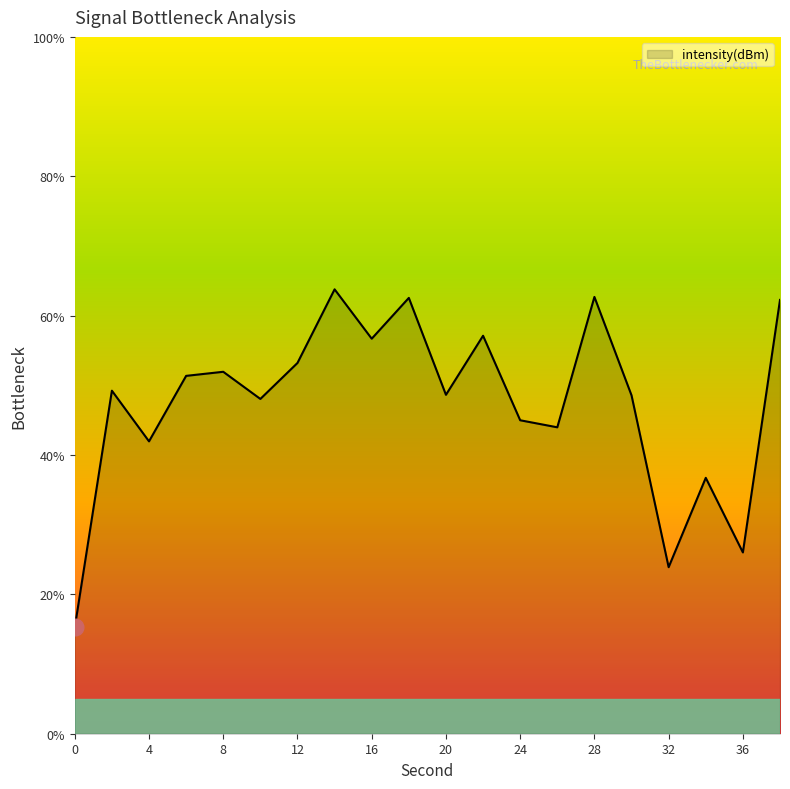

What is the minimum value shown in the chart?

15.3